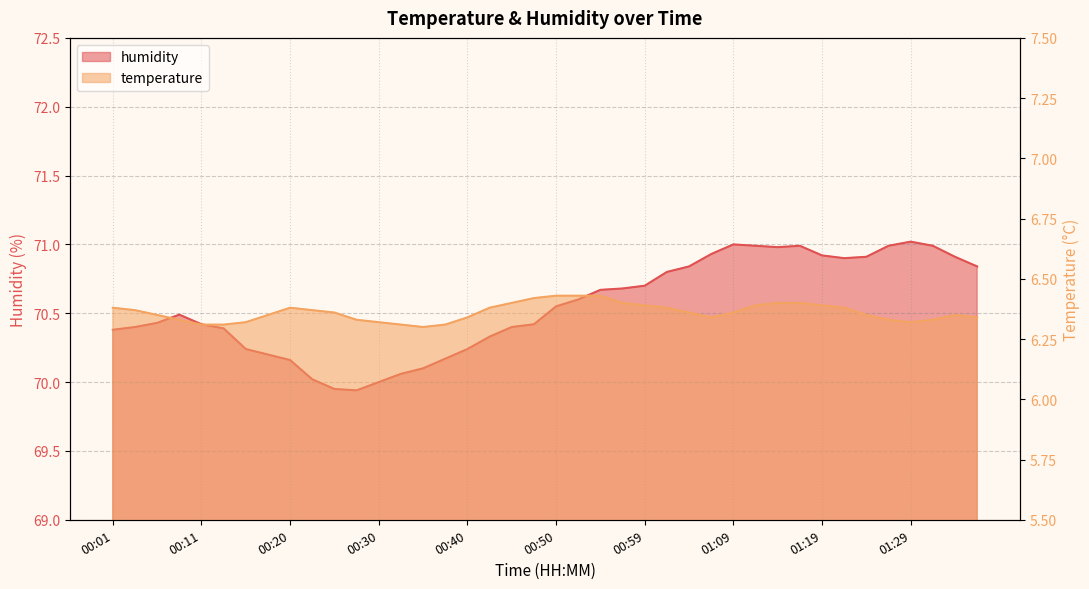

True or false: temperature has more than 2 interior local peaks.

False